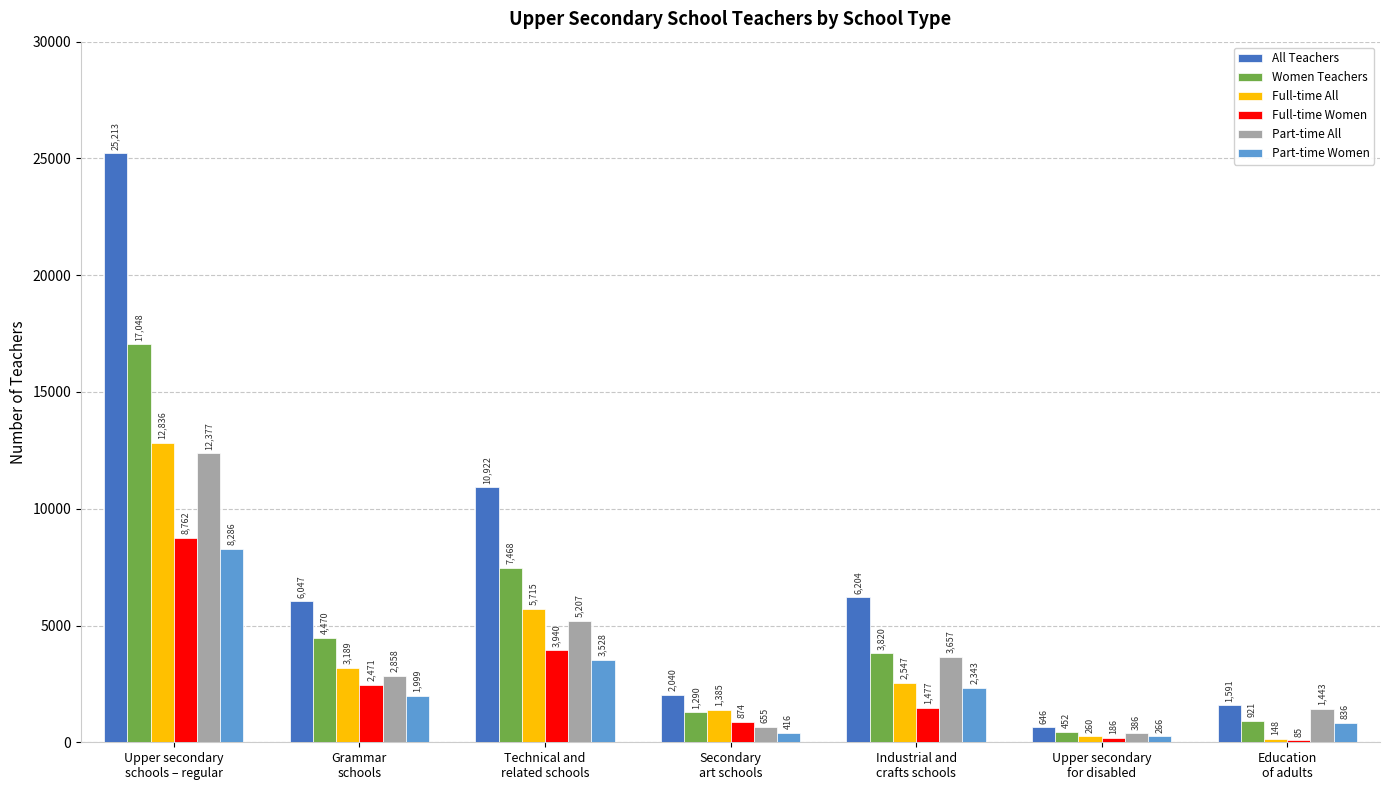

Reading left to right, what are all the values shown in this chart?

All Teachers: Upper secondary
schools – regular=25213	Grammar
schools=6047	Technical and
related schools=10922	Secondary
art schools=2040	Industrial and
crafts schools=6204	Upper secondary
for disabled=646	Education
of adults=1591
Women Teachers: Upper secondary
schools – regular=17048	Grammar
schools=4470	Technical and
related schools=7468	Secondary
art schools=1290	Industrial and
crafts schools=3820	Upper secondary
for disabled=452	Education
of adults=921
Full-time All: Upper secondary
schools – regular=12836	Grammar
schools=3189	Technical and
related schools=5715	Secondary
art schools=1385	Industrial and
crafts schools=2547	Upper secondary
for disabled=260	Education
of adults=148
Full-time Women: Upper secondary
schools – regular=8762	Grammar
schools=2471	Technical and
related schools=3940	Secondary
art schools=874	Industrial and
crafts schools=1477	Upper secondary
for disabled=186	Education
of adults=85
Part-time All: Upper secondary
schools – regular=12377	Grammar
schools=2858	Technical and
related schools=5207	Secondary
art schools=655	Industrial and
crafts schools=3657	Upper secondary
for disabled=386	Education
of adults=1443
Part-time Women: Upper secondary
schools – regular=8286	Grammar
schools=1999	Technical and
related schools=3528	Secondary
art schools=416	Industrial and
crafts schools=2343	Upper secondary
for disabled=266	Education
of adults=836